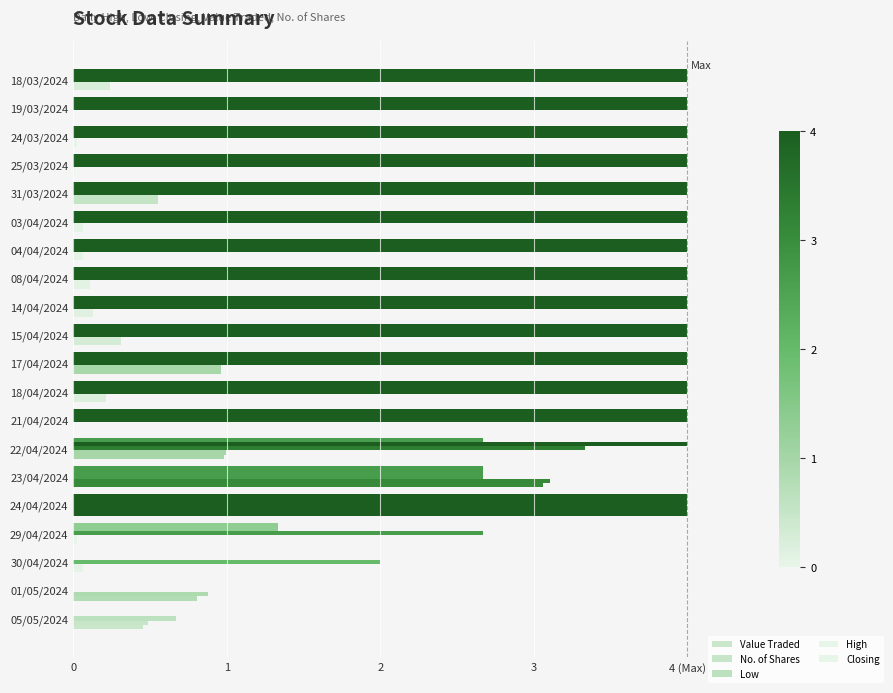

Which series has the largest range (max minus min)?

Low